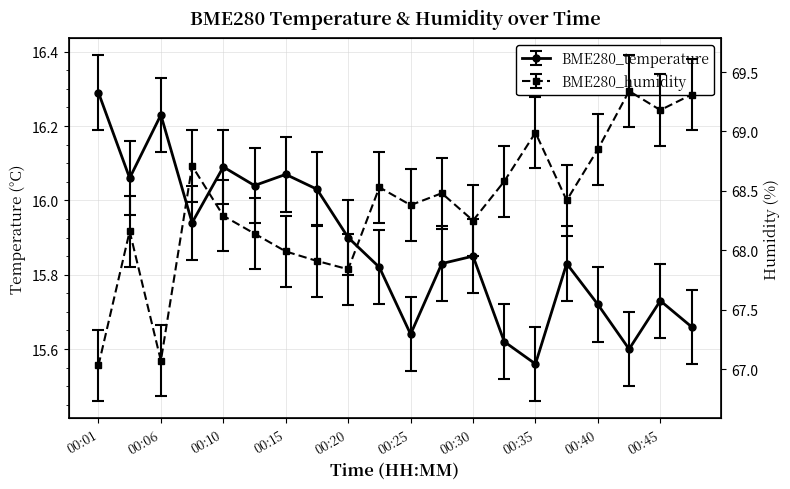

What is the difference between the BME280_humidity values at 00:40 and 00:32?

0.3